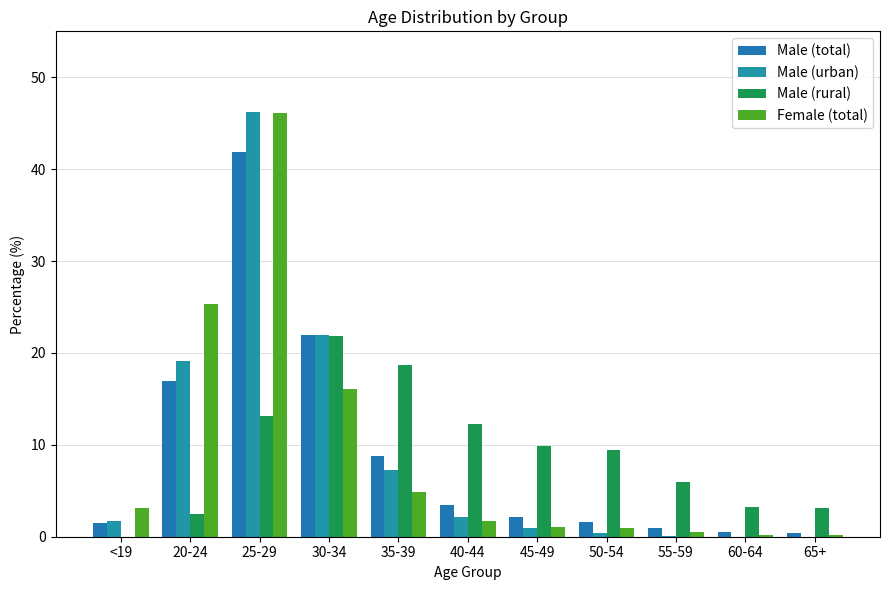

Read the Female (total) value at 25-29.

46.1